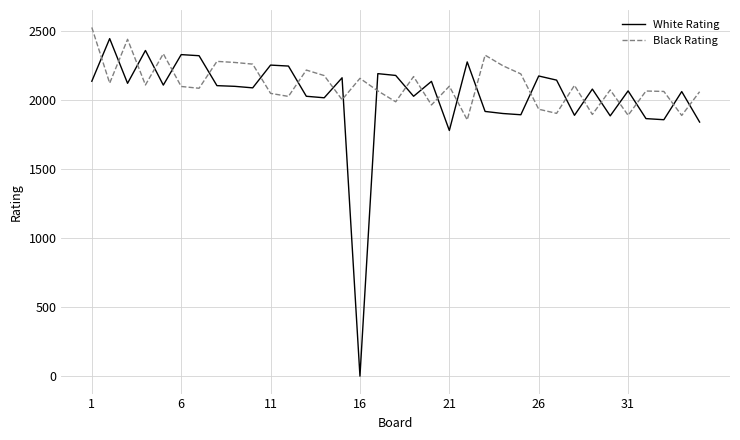

Which series has the widest spread of values?

White Rating